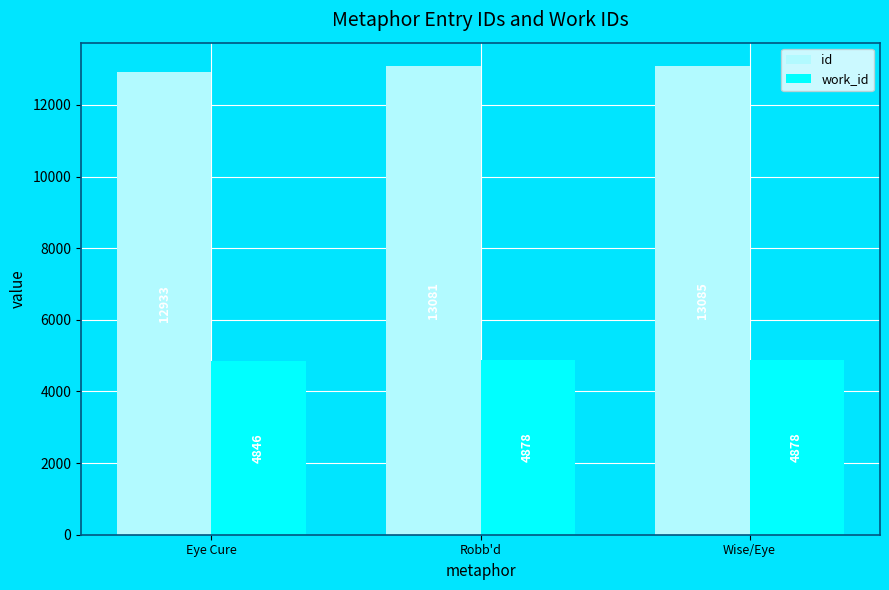

Rank the series by their maximum value, from highest to lowest.

id, work_id